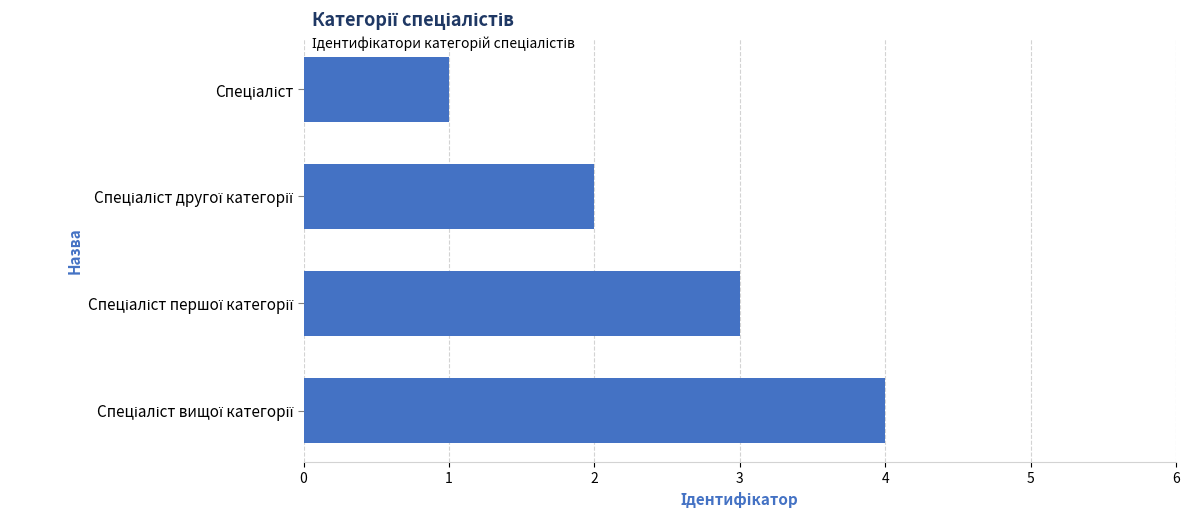

What is the maximum value shown in the chart?

4